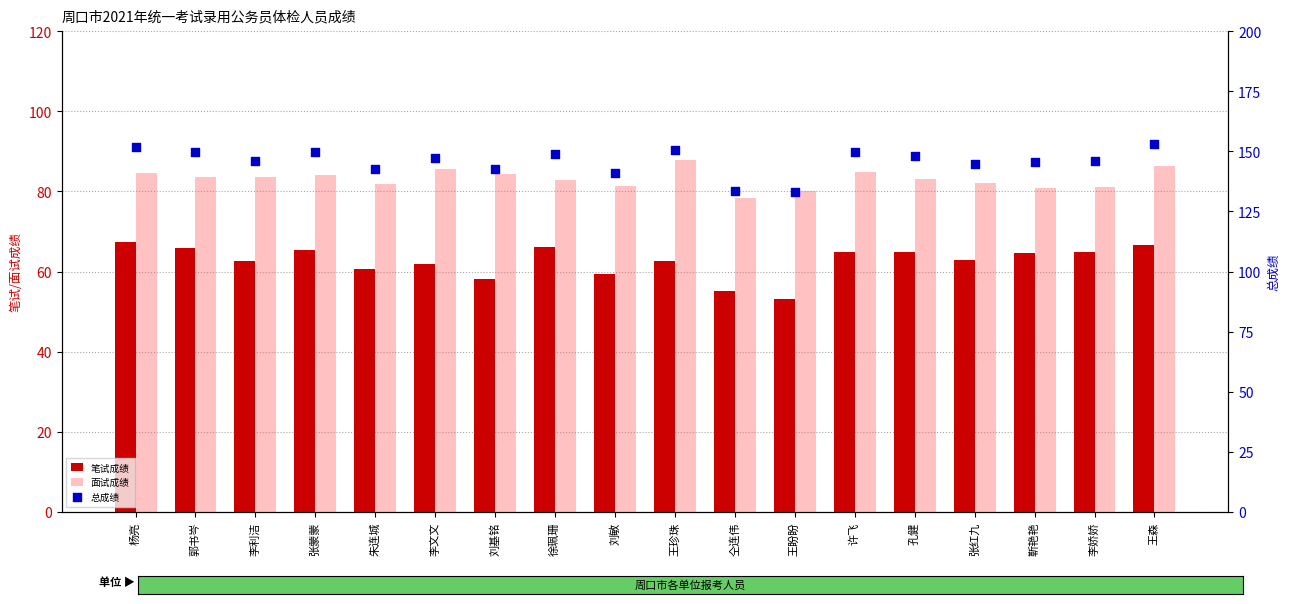

Which series reaches the minimum Y coordinate?

笔试成绩